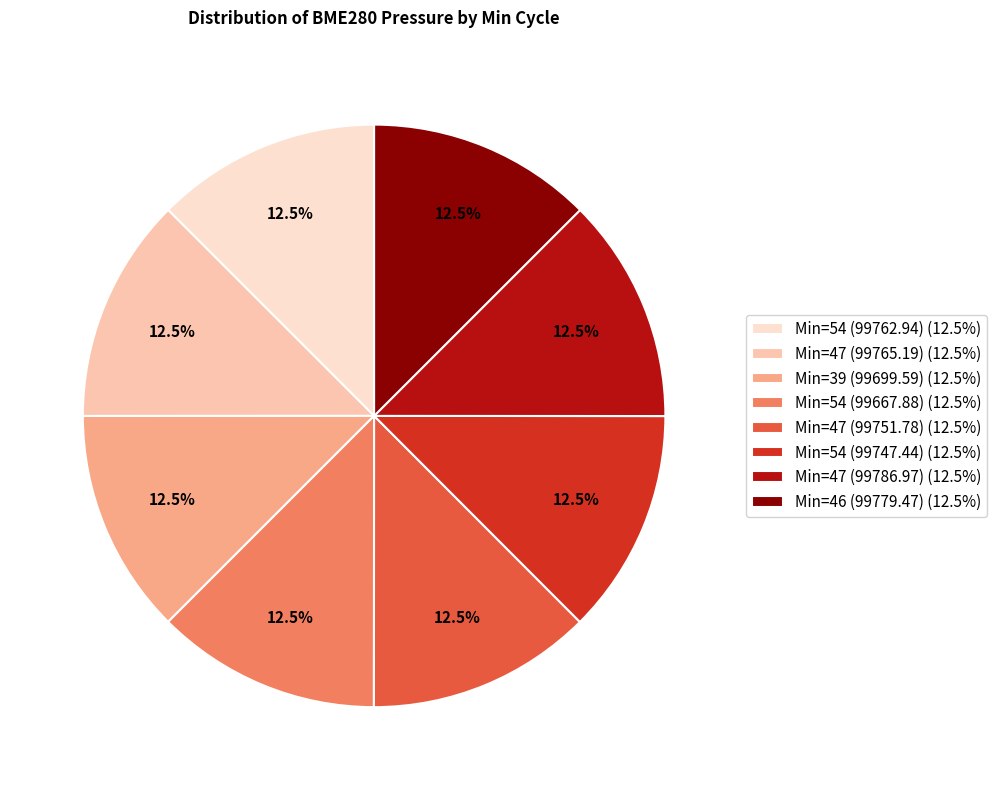

What is the total percentage of Min=47 (99751.78) (12.5%) and Min=54 (99747.44) (12.5%)?

25.0%